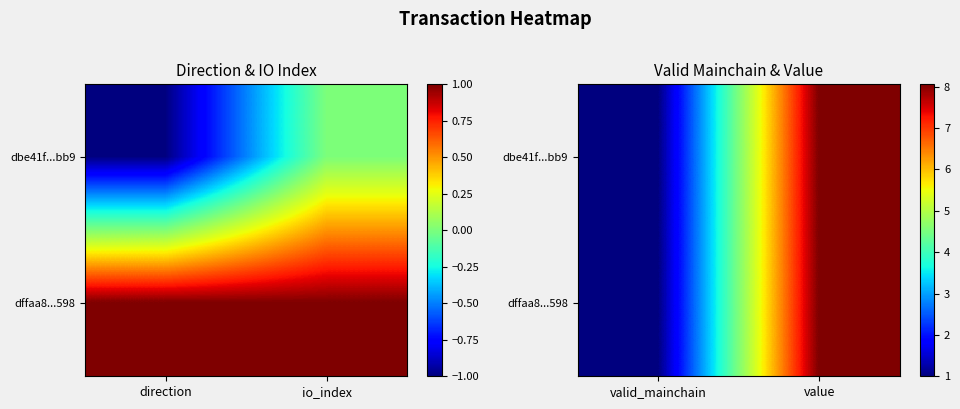

What is the difference between the maximum and minimum values in the dffaa8...598 series?

7.1